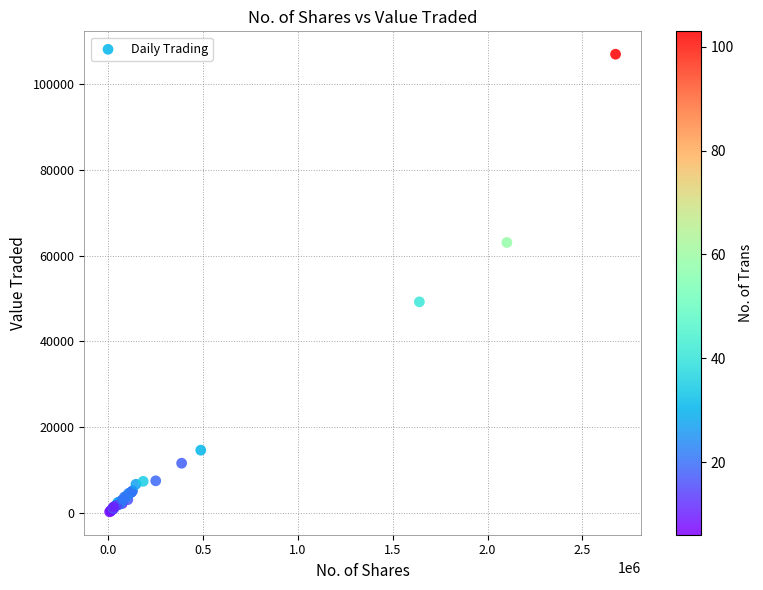

What Y value in the scatter plot is closest to 53589?

49202